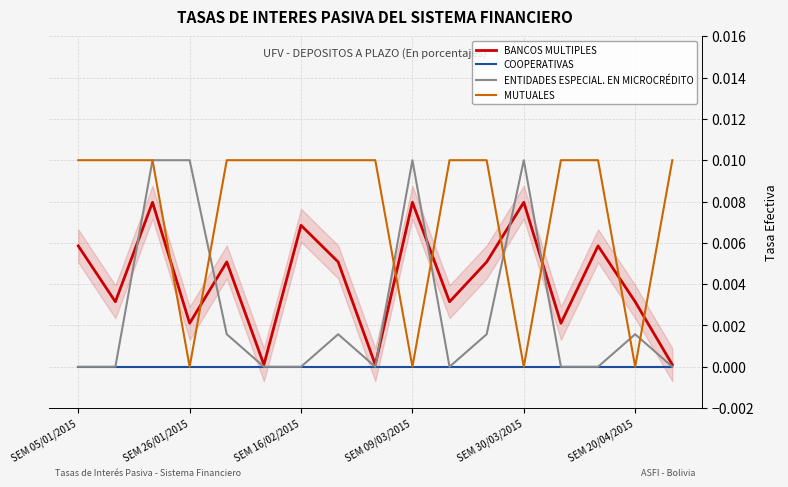

Where is the first local minimum for ENTIDADES ESPECIAL. EN MICROCRÉDITO?

8